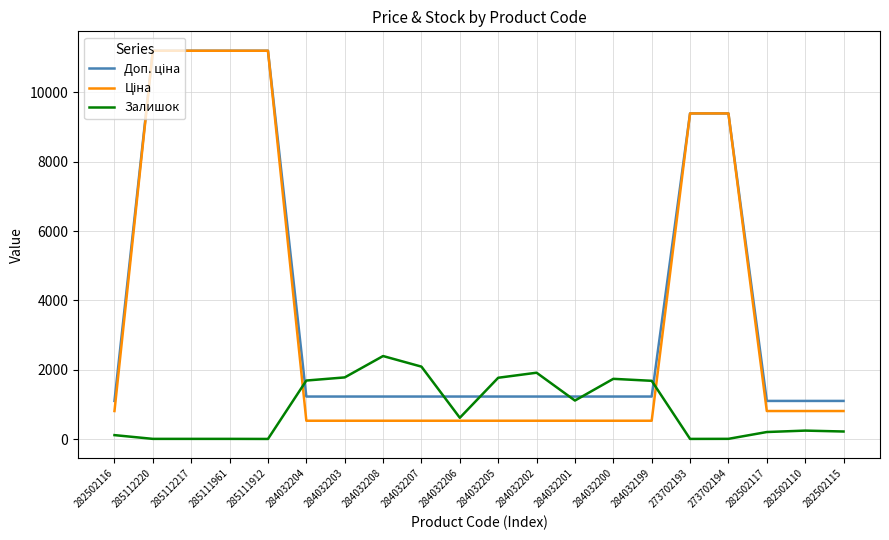

What is the difference between the highest and lowest values at 284032205?

1237.0